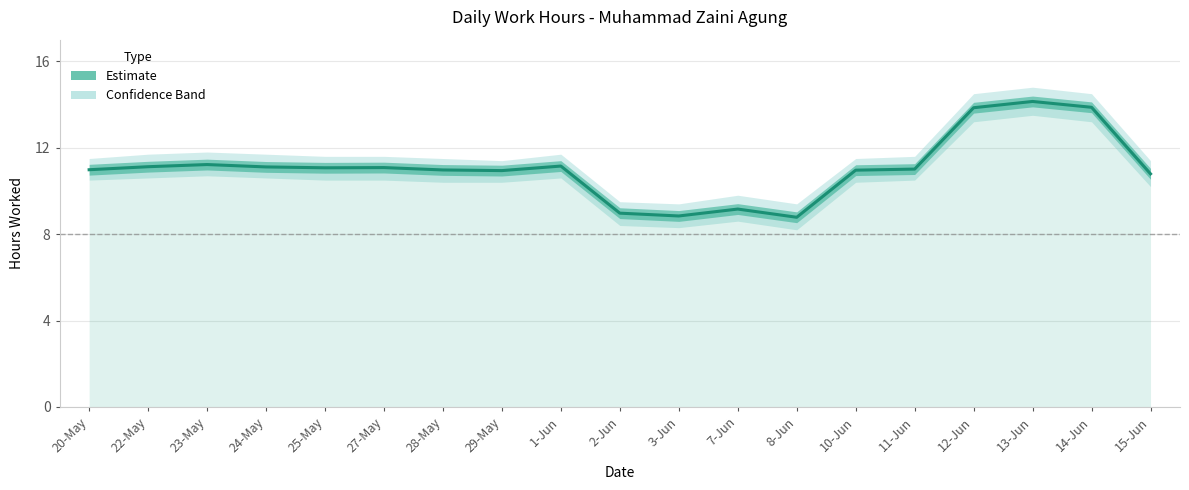

Between 8-Jun and 22-May, which is larger?

22-May